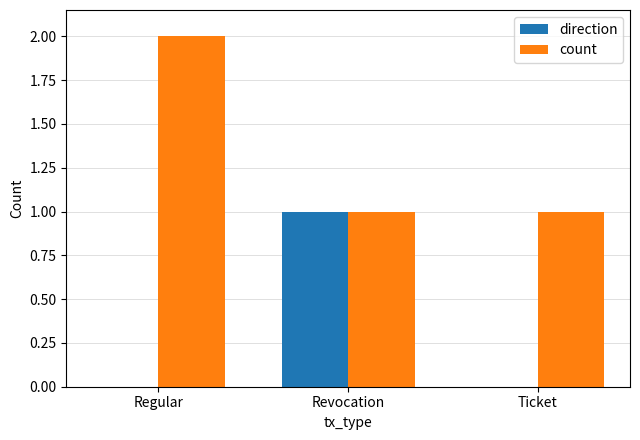

The value of count at Ticket is 2. True or false?

False